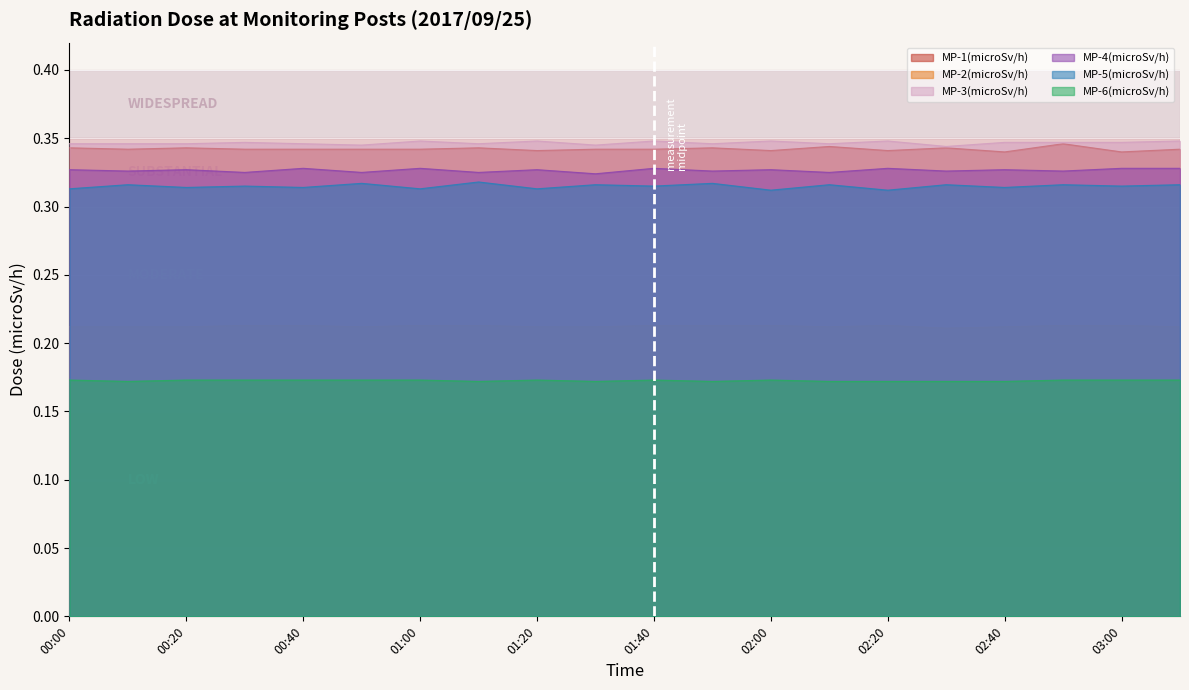

What is the label of the 14th point from the right?

01:00